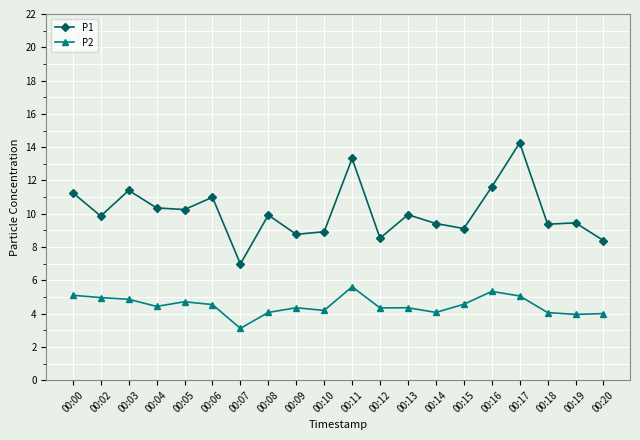

What are all the series names shown in the legend?

P1, P2